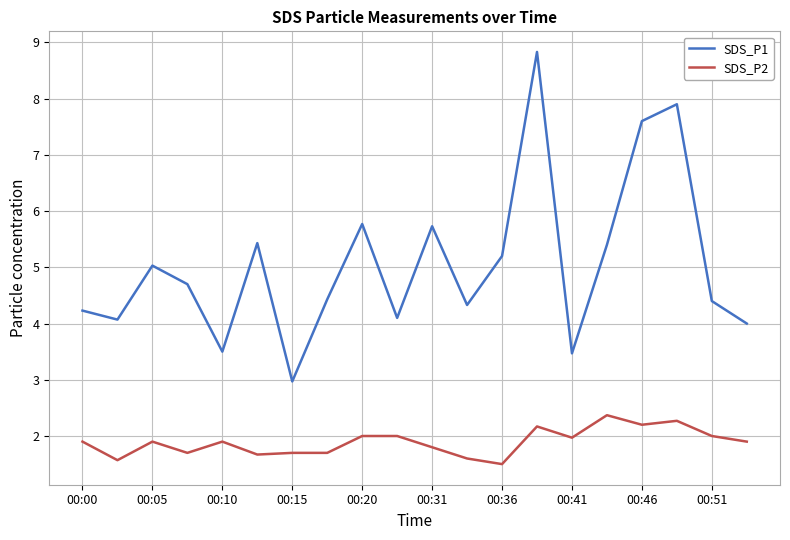

What is the difference between the maximum and minimum values in the SDS_P1 series?

5.9